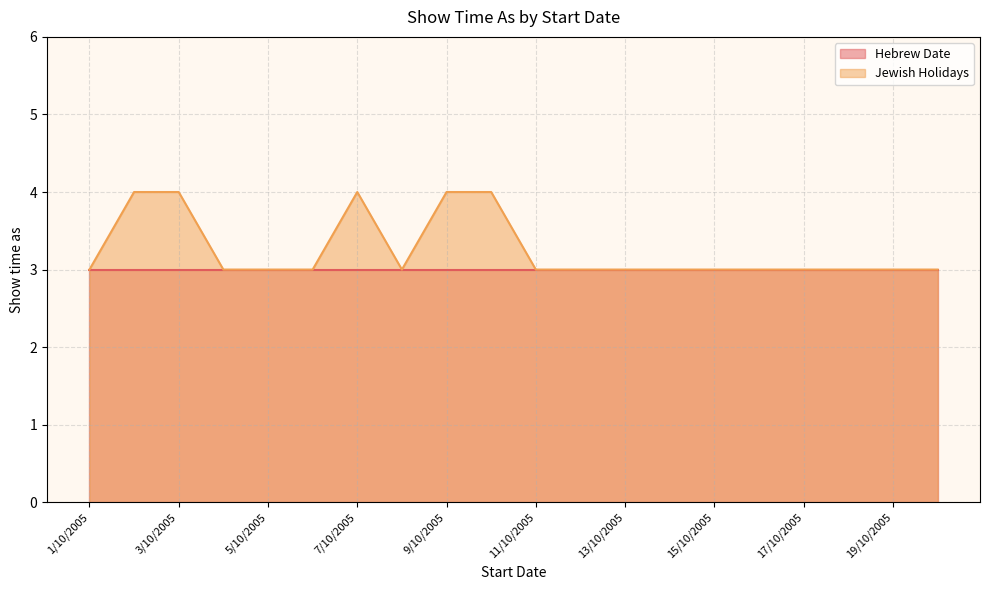

At which category does the chart reach its minimum across all series?

1/10/2005